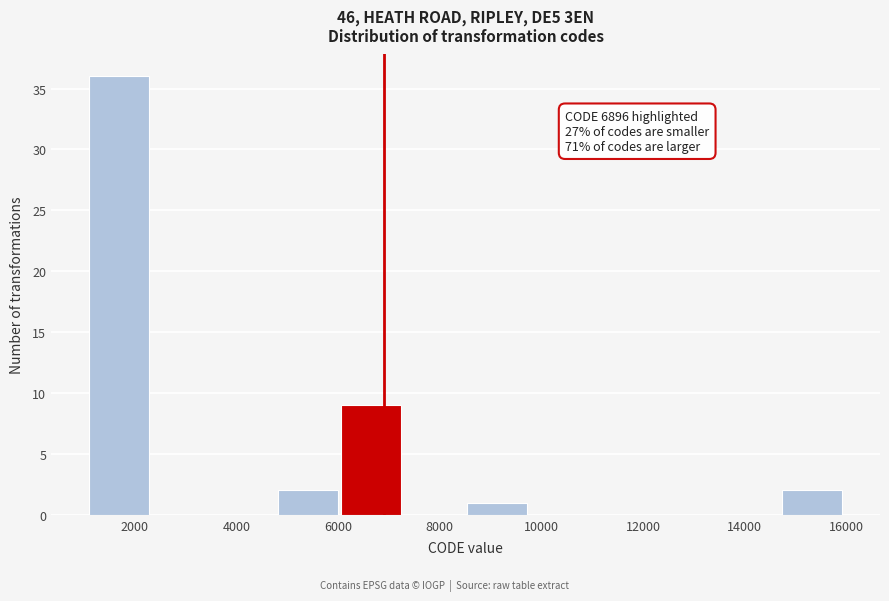

Which range on the x-axis has the tallest bar?

1200 to 2400